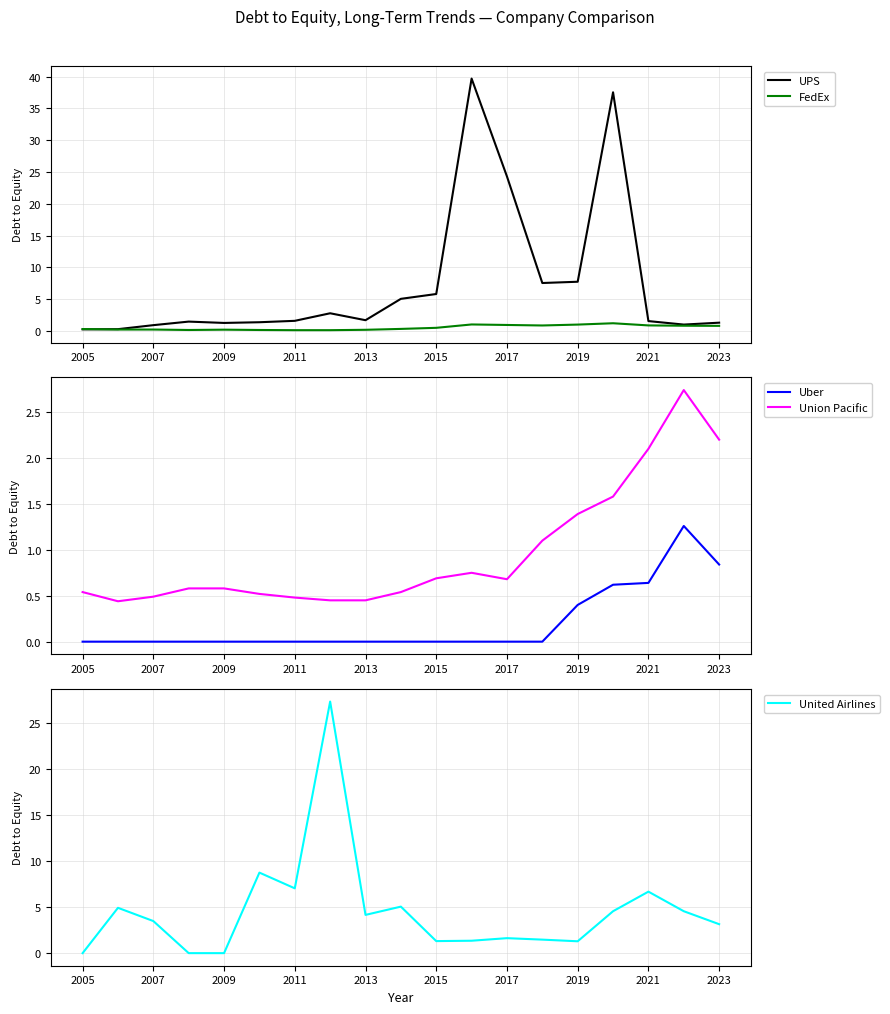

The UPS series shows 3.5 at 2015. True or false?

False